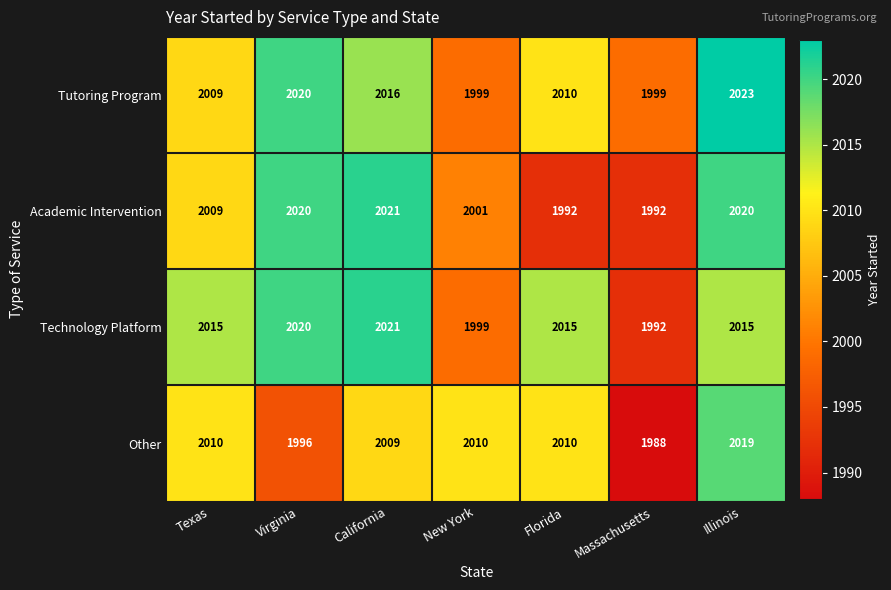

What is the total value across all series at Texas?

8043